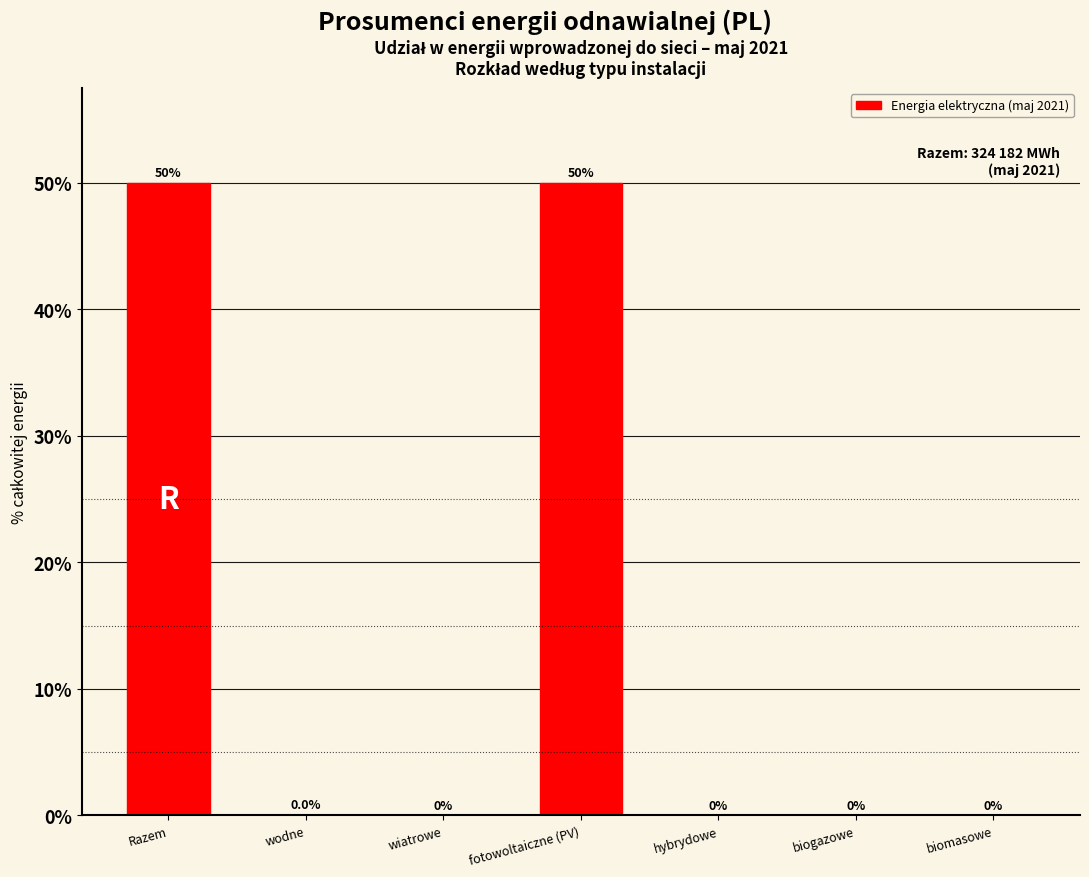

True or false: the data shows 50.0 at fotowoltaiczne (PV).

True